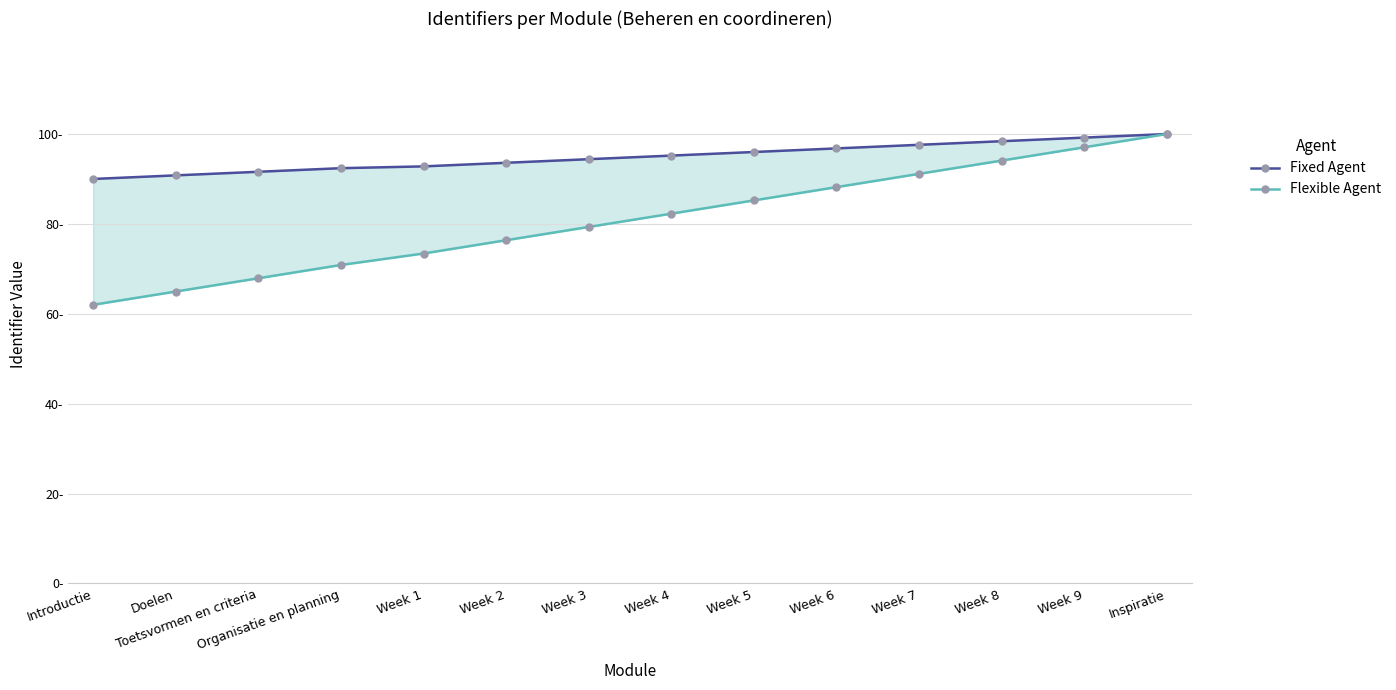

What is the minimum value for Fixed Agent?

90.0